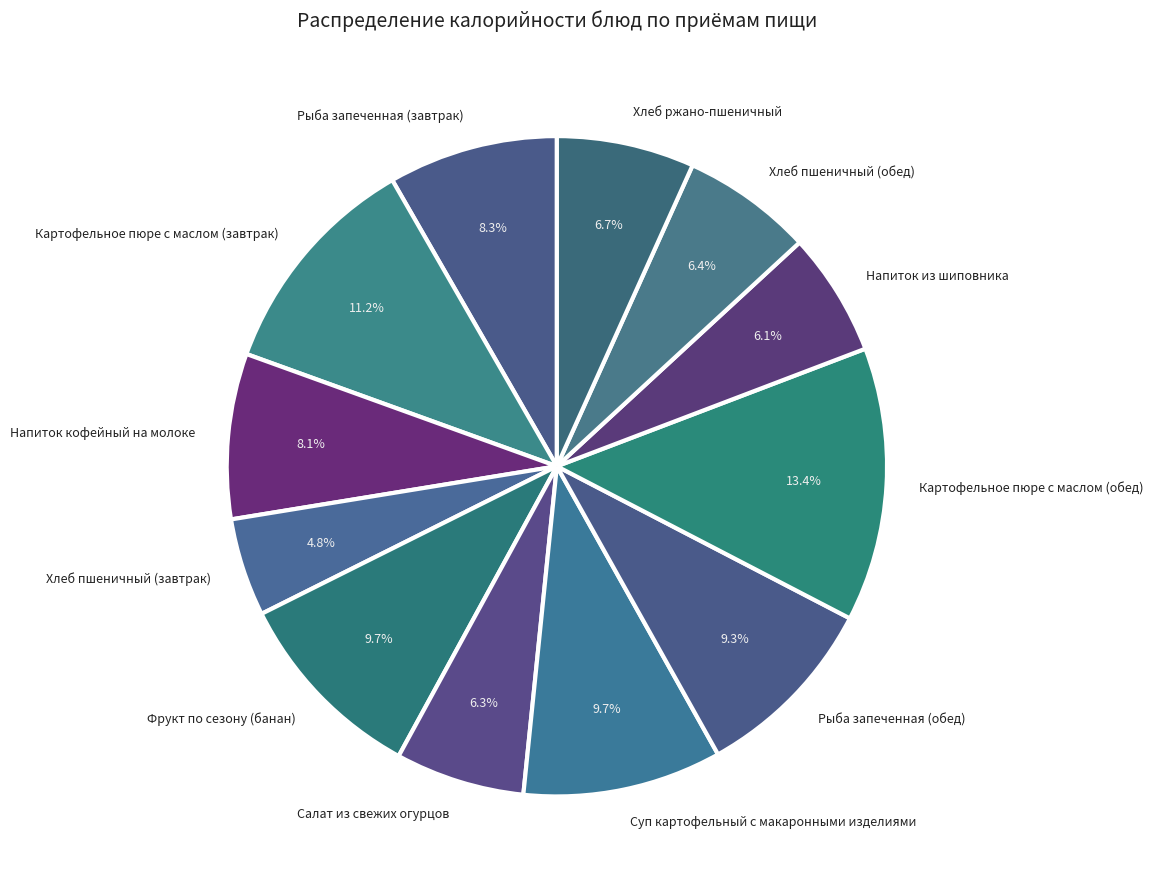

Count the number of slices in the pie.

12